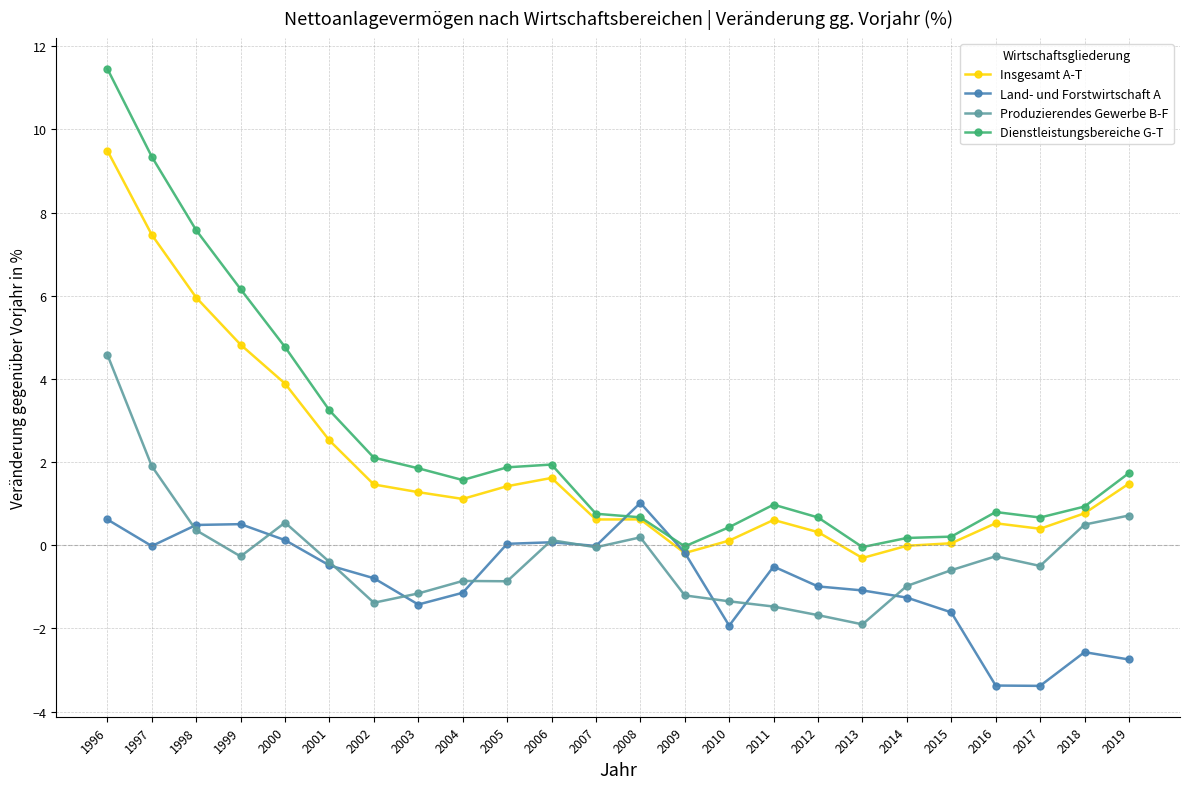

What is the sum of the Insgesamt A-T values at 1999 and 2013?

4.5